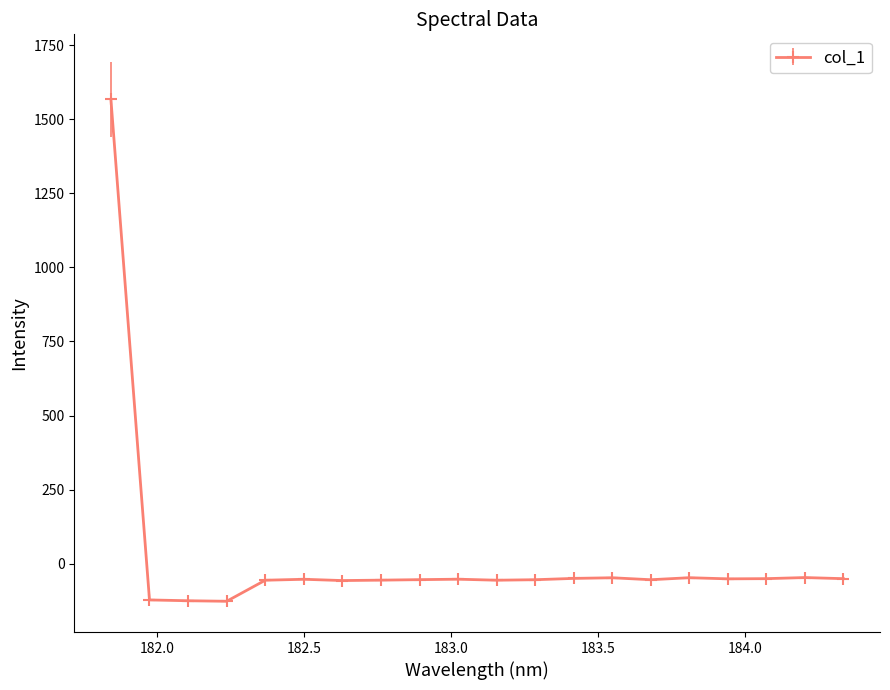

How many values exceed -52?

8